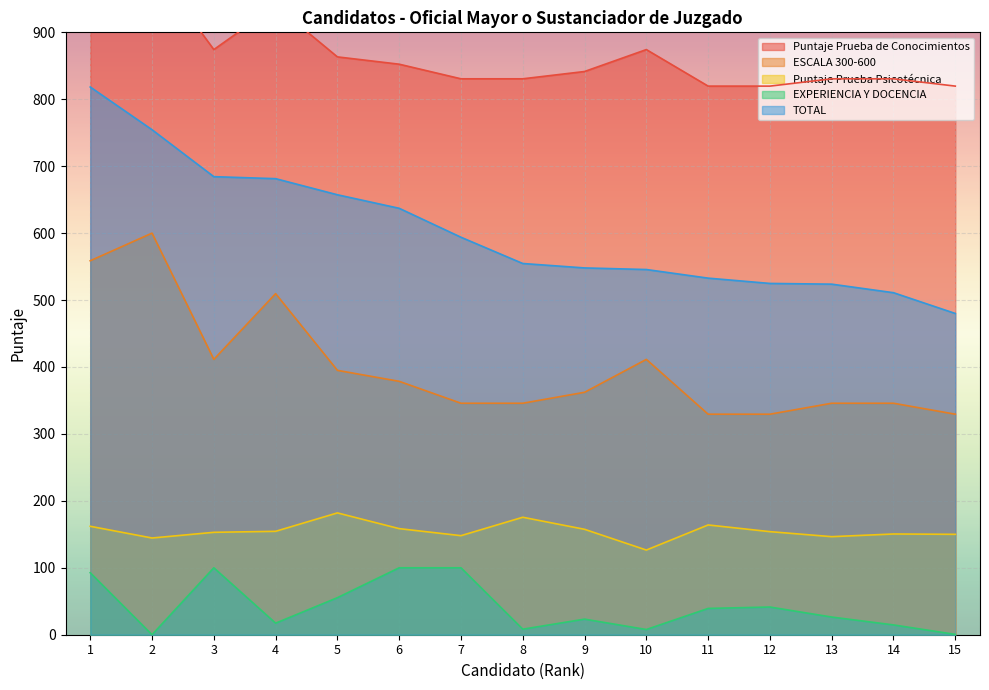

What is the difference between the second highest and minimum values in the ESCALA 300-600 series?

229.3